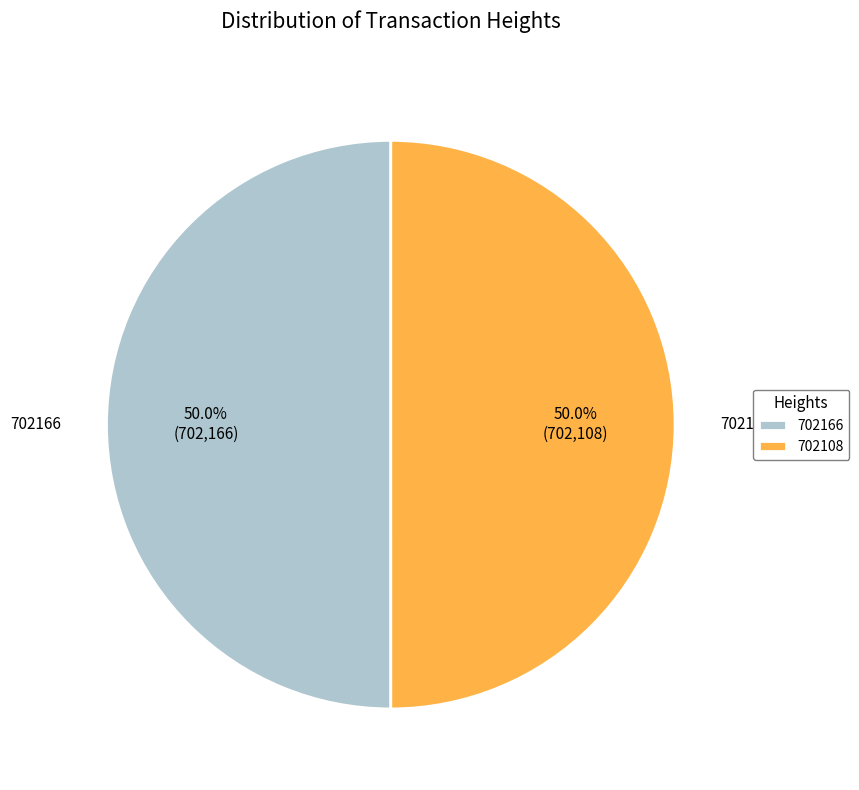

Approximately how many times larger is the value at 702166 compared to 702108?

1.0